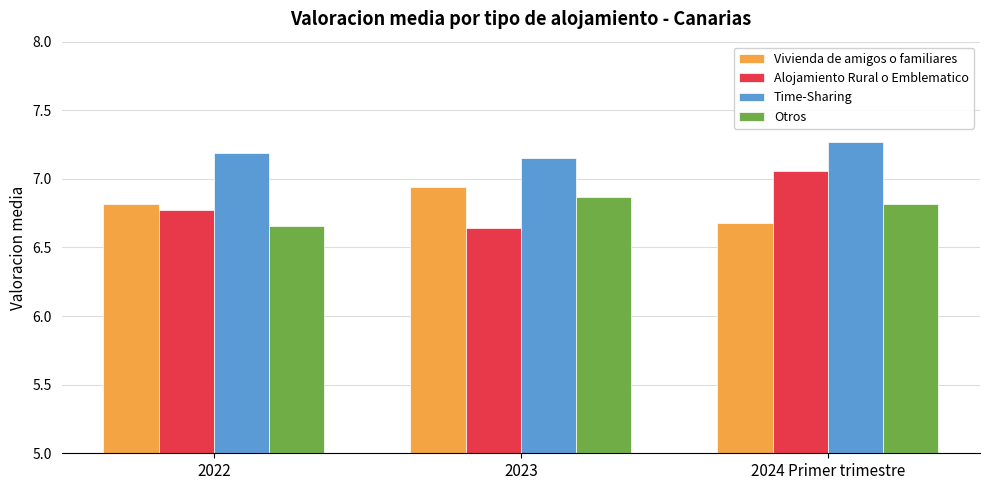

Which series has the largest range (max minus min)?

Alojamiento Rural o Emblematico